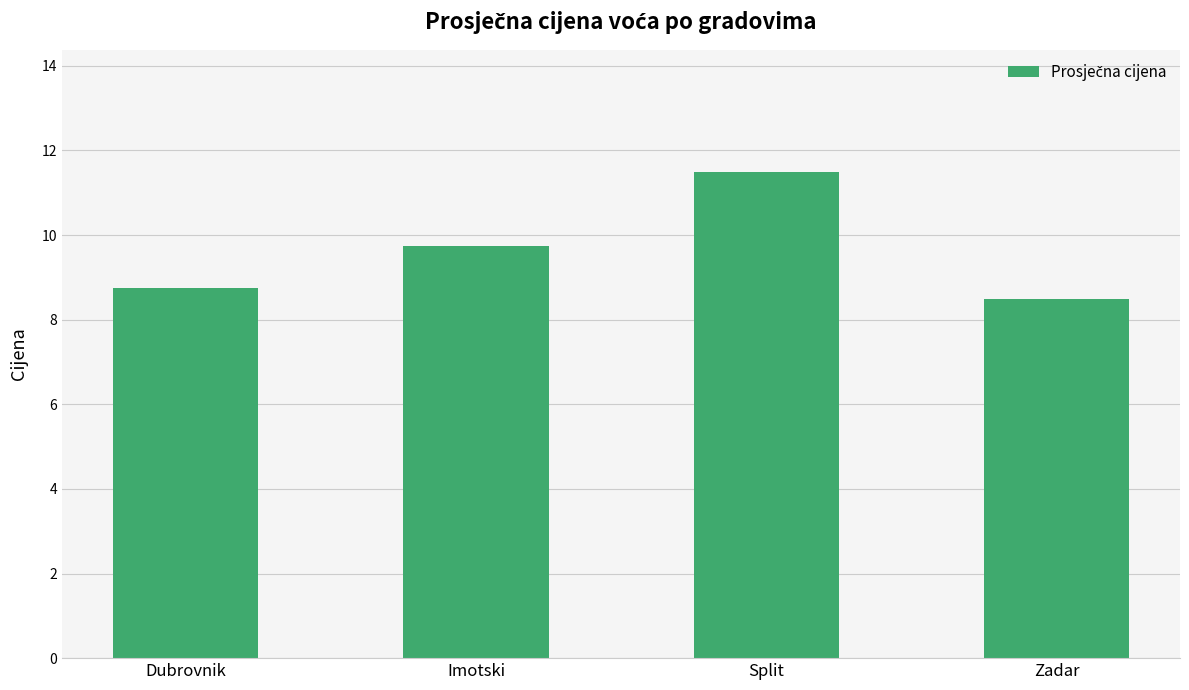

Approximately how many times larger is the value at Zadar compared to Split?

0.7